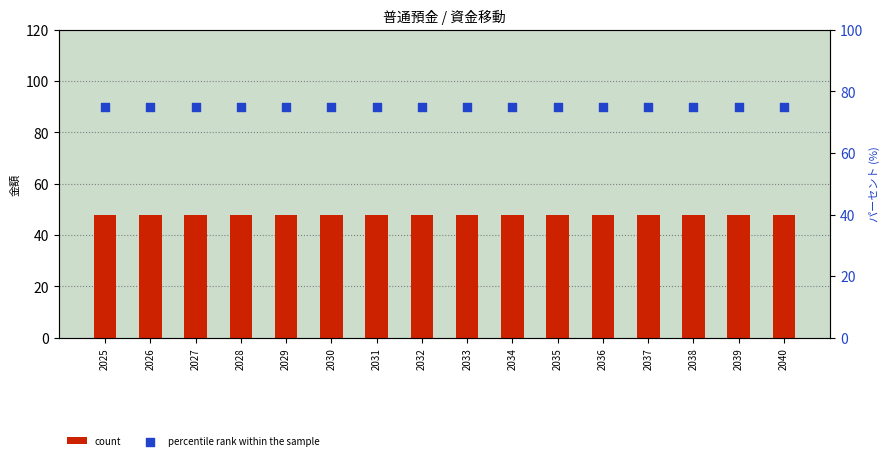

What are all the series names shown in the legend?

count, percentile rank within the sample